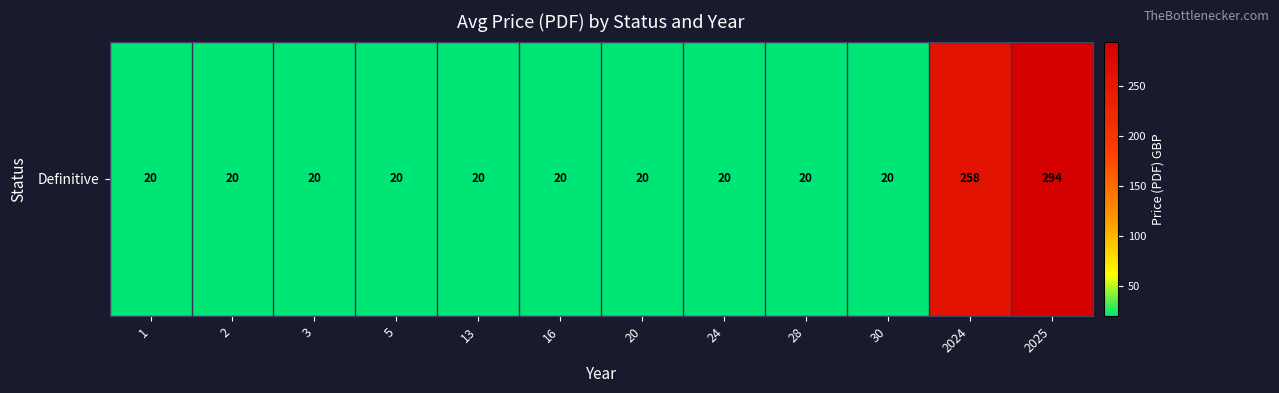

Rank the categories by value from highest to lowest.

2025, 2024, 1, 2, 3, 5, 13, 16, 20, 24, 28, 30